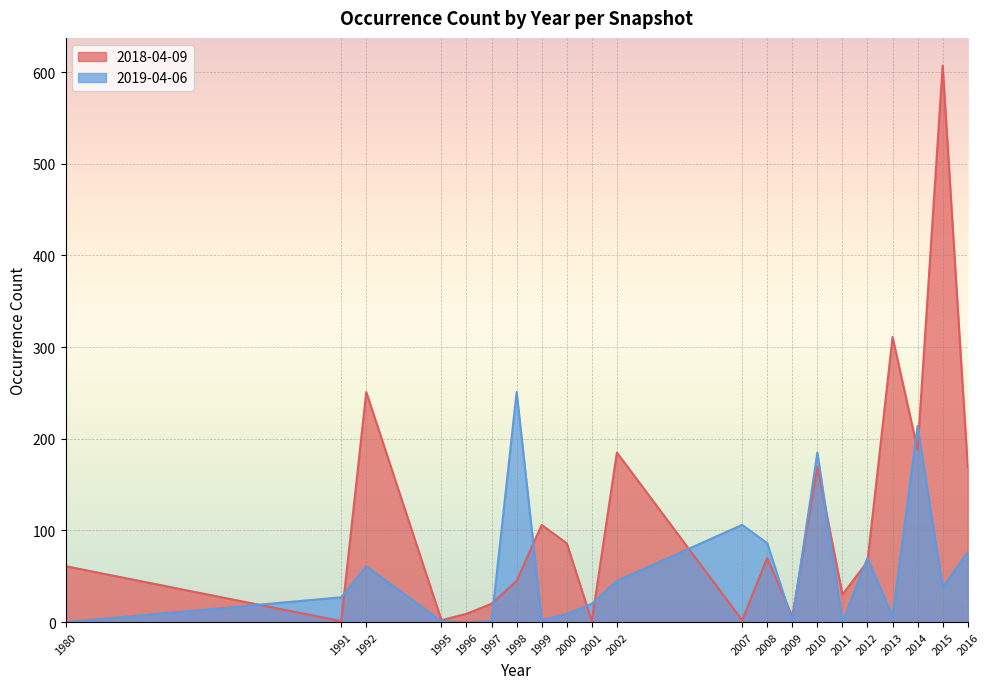

True or false: the data shows 39 at 2008.

False